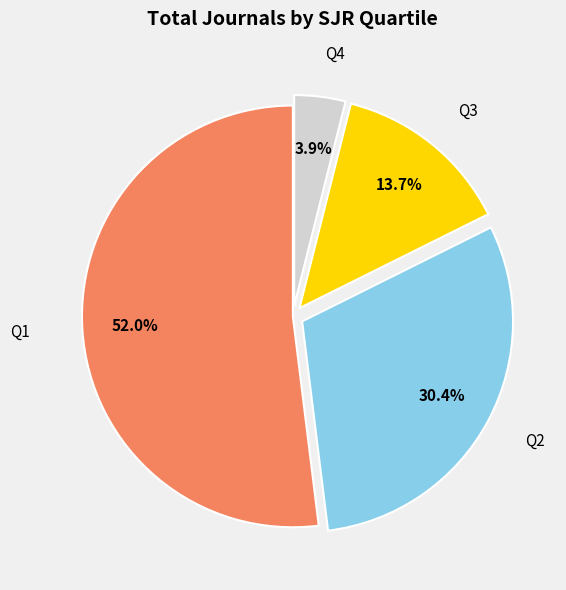

Is there any slice that represents more than half of the pie?

Yes